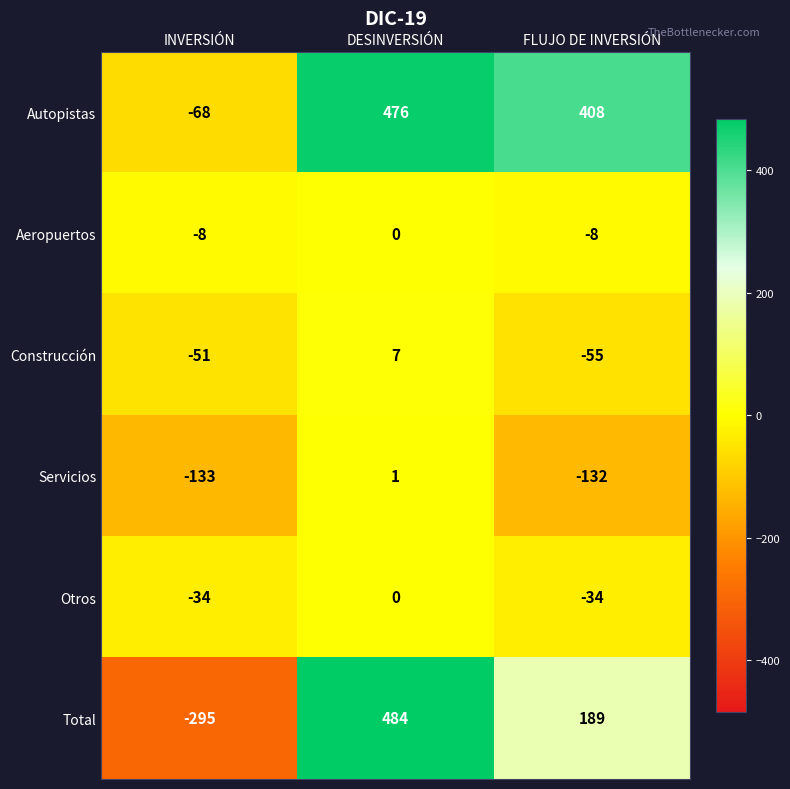

What is the sum of the Servicios values at INVERSIÓN and FLUJO DE INVERSIÓN?

-265